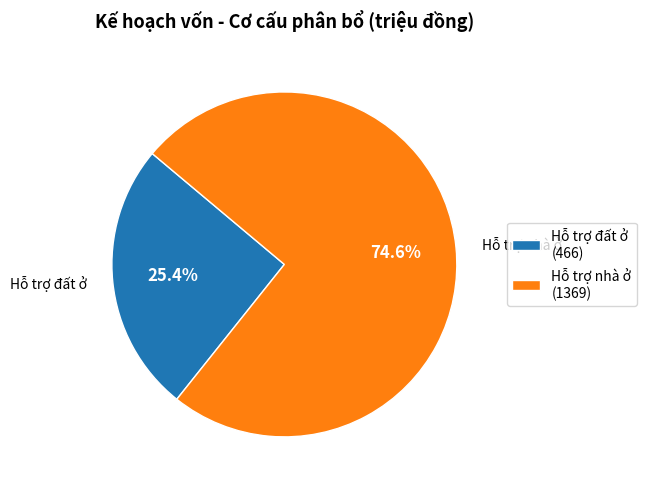

Rank the categories by value from lowest to highest.

Hỗ trợ đất ở, Hỗ trợ nhà ở